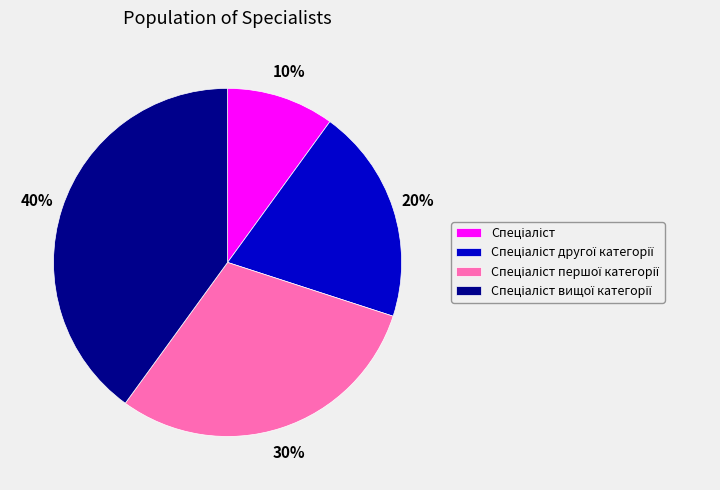

To the nearest percent, what is the difference between the largest and smallest slice percentages?

30%